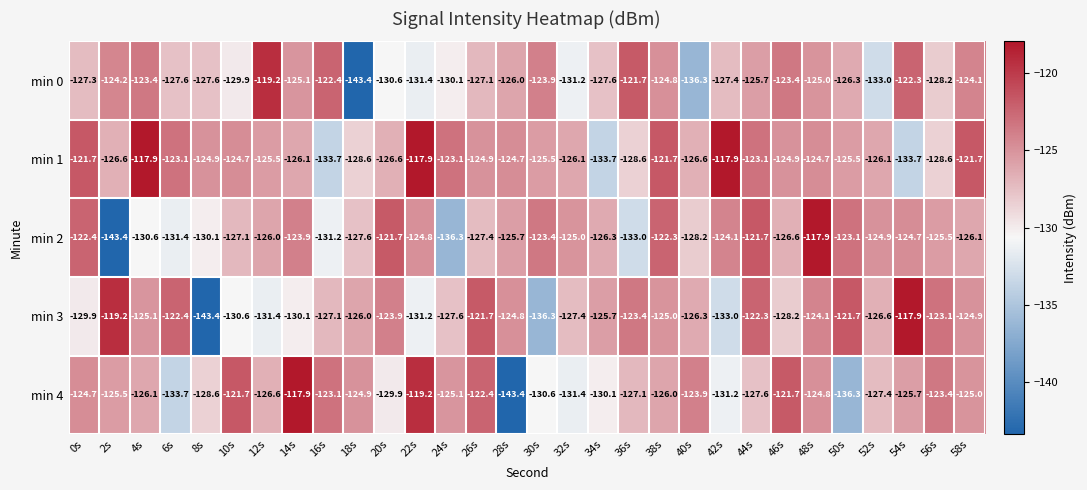

At 20s, list the series in order from largest to smallest.

min 2, min 3, min 1, min 4, min 0